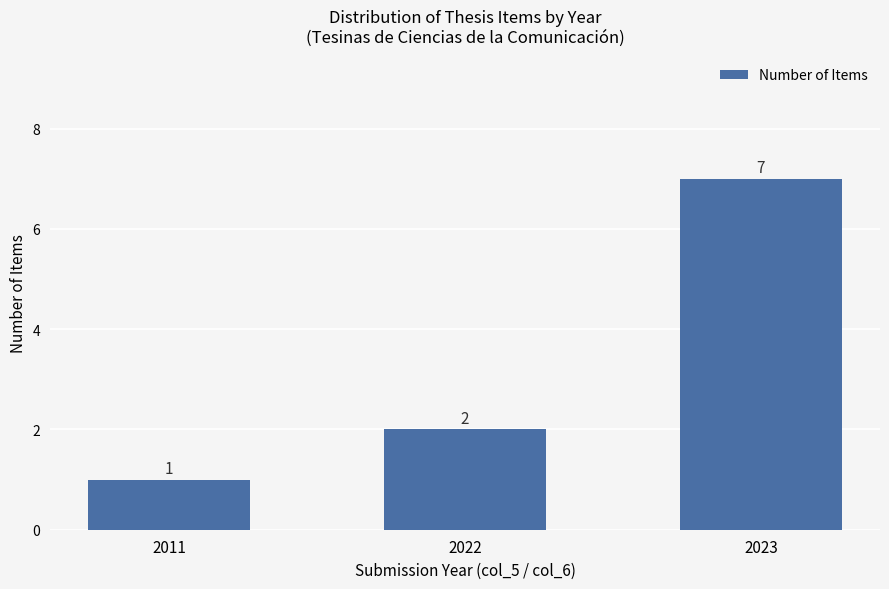

Reading left to right, extract all data points from this chart.

2011=1	2022=2	2023=7